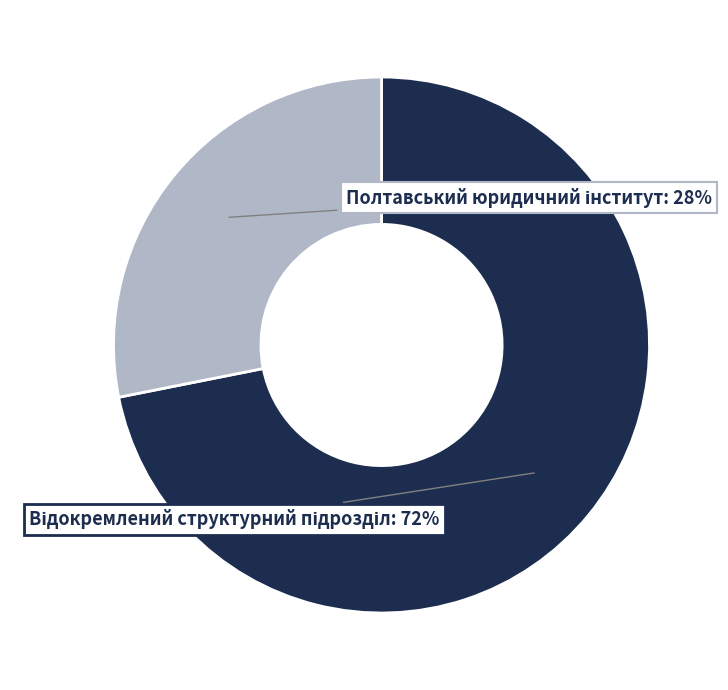

To the nearest percent, what is the difference between the largest and smallest slice percentages?

44%